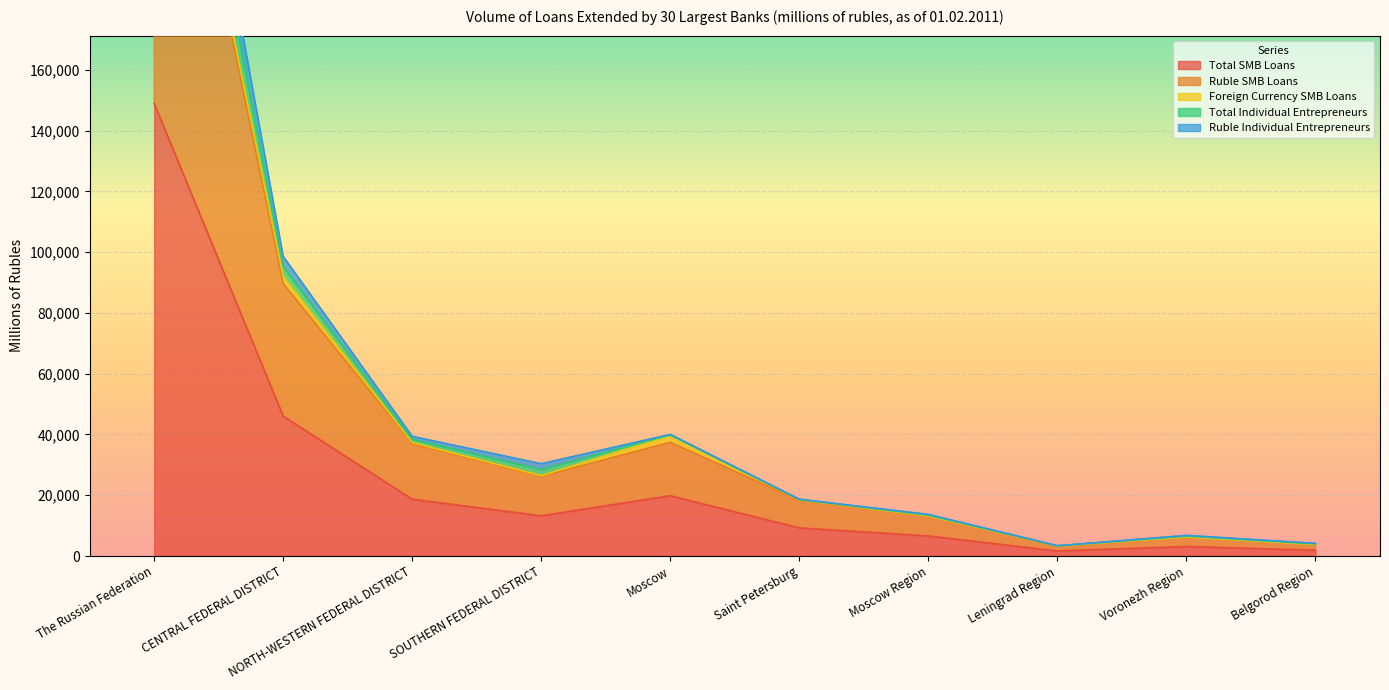

Read the Ruble Individual Entrepreneurs value at Moscow.

39846